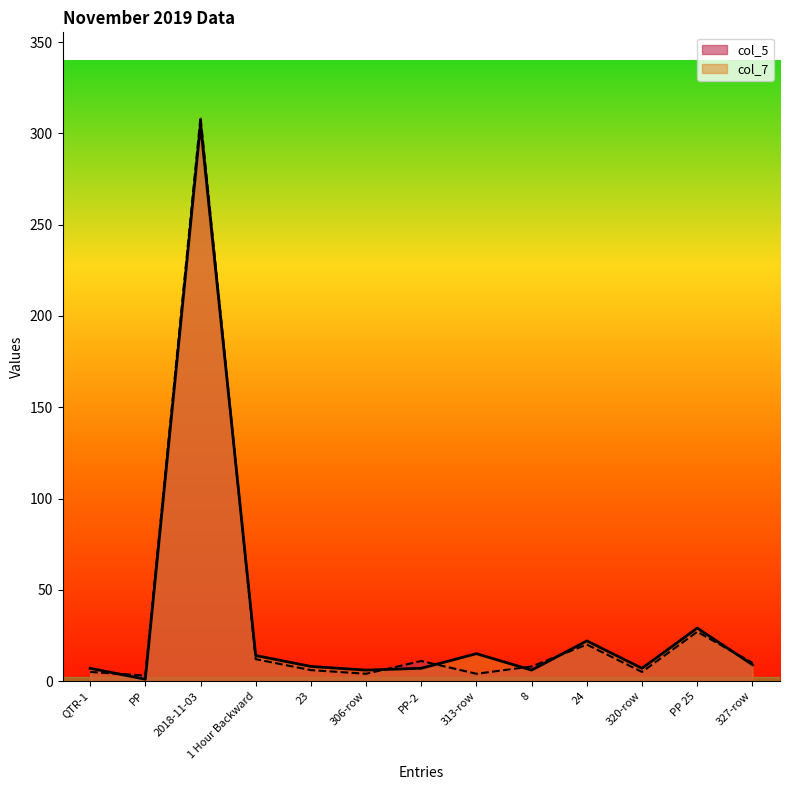

How many values in the col_7 series exceed 8?

6